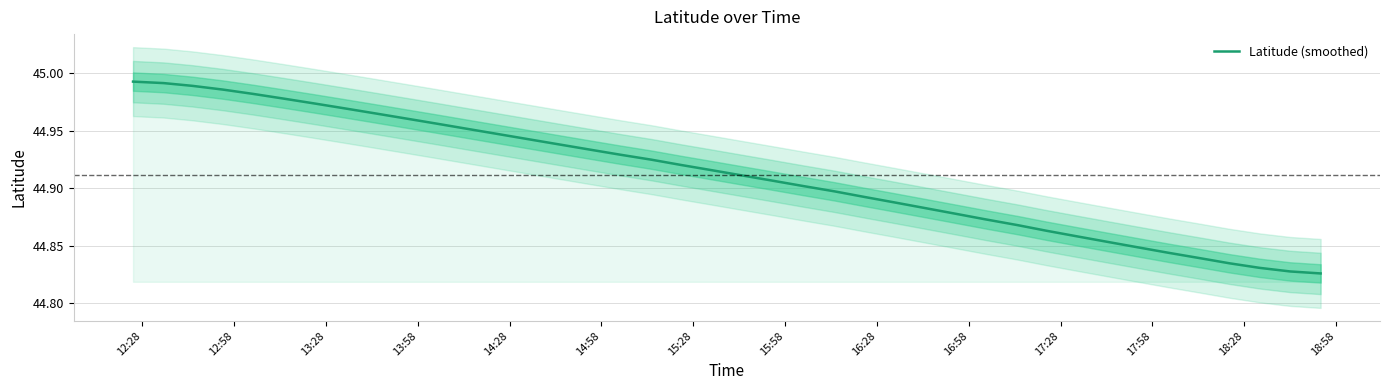

The value at 14 is 61.1. True or false?

False